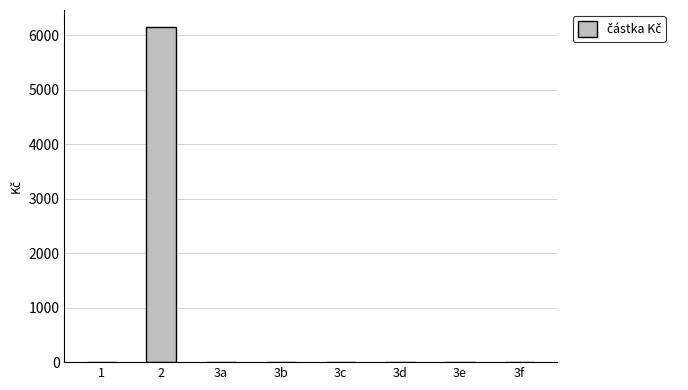

Reading left to right, what are all the values shown in this chart?

1=0.0	2=6153.5	3a=0.0	3b=0.0	3c=0.0	3d=0.0	3e=0.0	3f=0.0